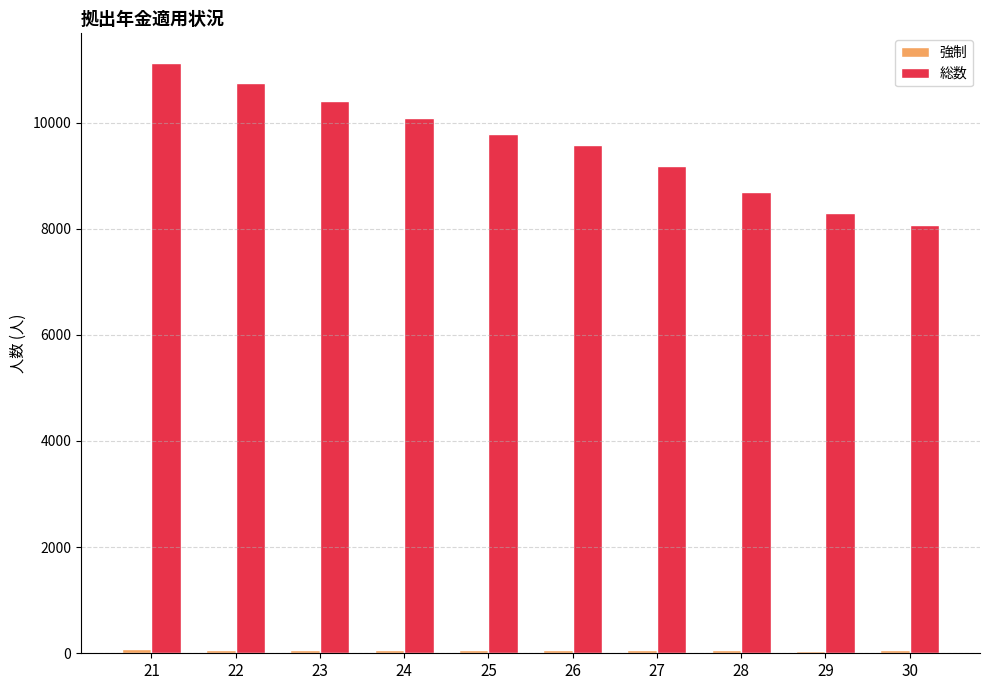

What is the total value across all series at 27?

9236